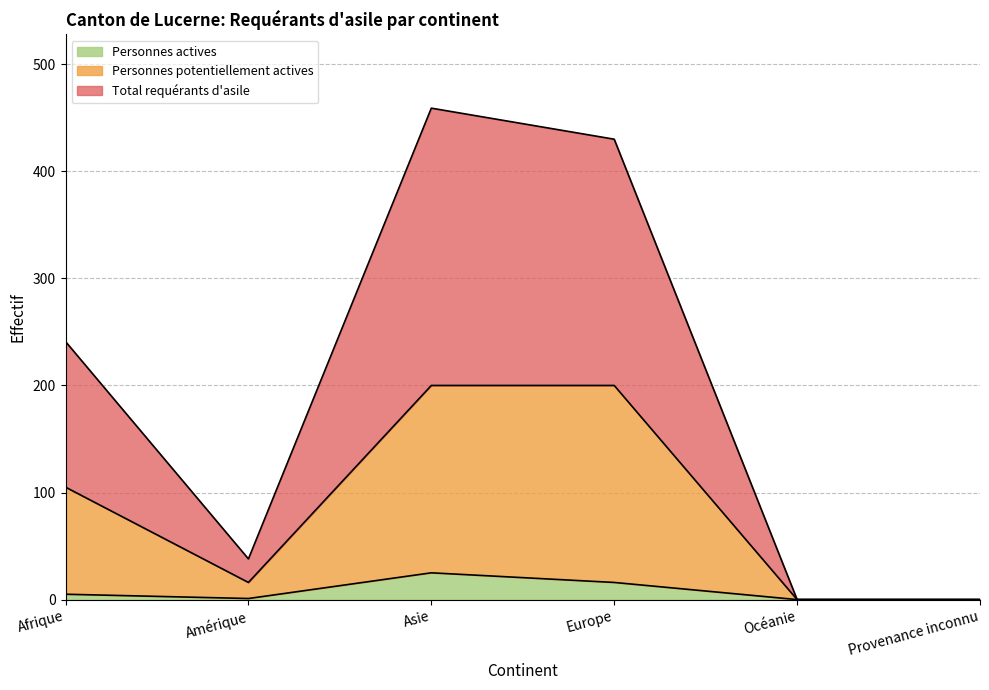

What position from the right is Océanie?

2